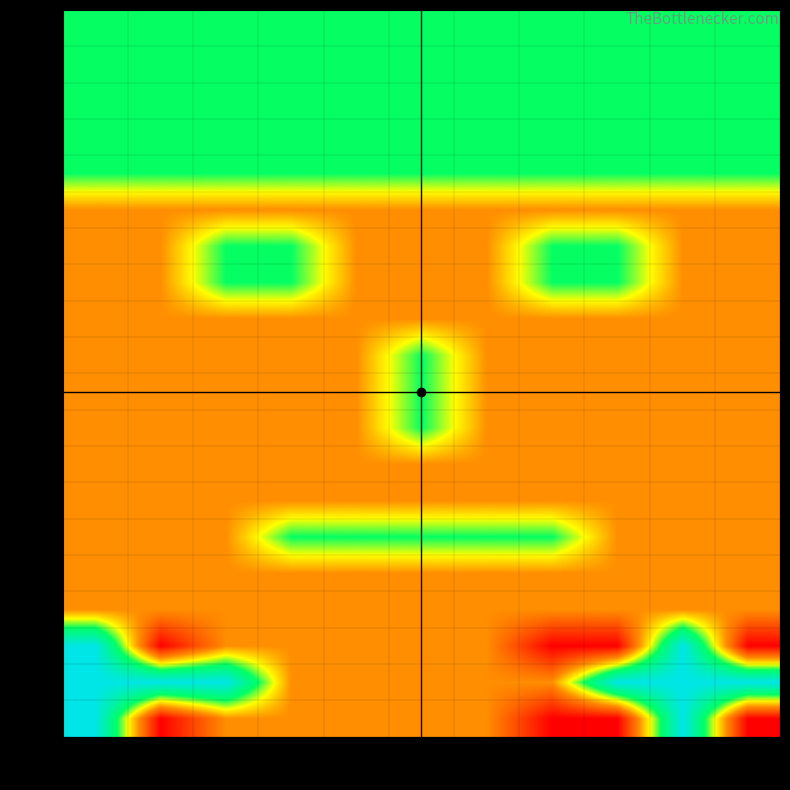

Reading left to right, transcribe all the data shown in this chart.

R0: C0=0.7	C1=0.7	C2=0.7	C3=0.7	C4=0.7	C5=0.7	C6=0.7	C7=0.7	C8=0.7	C9=0.7	C10=0.7
R1: C0=0.7	C1=0.7	C2=0.7	C3=0.7	C4=0.7	C5=0.7	C6=0.7	C7=0.7	C8=0.7	C9=0.7	C10=0.7
R2: C0=0.7	C1=0.7	C2=0.7	C3=0.7	C4=0.7	C5=0.7	C6=0.7	C7=0.7	C8=0.7	C9=0.7	C10=0.7
R3: C0=0.7	C1=0.7	C2=0.7	C3=0.7	C4=0.7	C5=0.7	C6=0.7	C7=0.7	C8=0.7	C9=0.7	C10=0.7
R4: C0=0.7	C1=0.7	C2=0.7	C3=0.7	C4=0.7	C5=0.7	C6=0.7	C7=0.7	C8=0.7	C9=0.7	C10=0.7
R5: C0=0.3	C1=0.3	C2=0.3	C3=0.3	C4=0.3	C5=0.3	C6=0.3	C7=0.3	C8=0.3	C9=0.3	C10=0.3
R6: C0=0.3	C1=0.3	C2=0.7	C3=0.7	C4=0.3	C5=0.3	C6=0.3	C7=0.7	C8=0.7	C9=0.3	C10=0.3
R7: C0=0.3	C1=0.3	C2=0.7	C3=0.7	C4=0.3	C5=0.3	C6=0.3	C7=0.7	C8=0.7	C9=0.3	C10=0.3
R8: C0=0.3	C1=0.3	C2=0.3	C3=0.3	C4=0.3	C5=0.3	C6=0.3	C7=0.3	C8=0.3	C9=0.3	C10=0.3
R9: C0=0.3	C1=0.3	C2=0.3	C3=0.3	C4=0.3	C5=0.7	C6=0.3	C7=0.3	C8=0.3	C9=0.3	C10=0.3
R10: C0=0.3	C1=0.3	C2=0.3	C3=0.3	C4=0.3	C5=0.7	C6=0.3	C7=0.3	C8=0.3	C9=0.3	C10=0.3
R11: C0=0.3	C1=0.3	C2=0.3	C3=0.3	C4=0.3	C5=0.7	C6=0.3	C7=0.3	C8=0.3	C9=0.3	C10=0.3
R12: C0=0.3	C1=0.3	C2=0.3	C3=0.3	C4=0.3	C5=0.3	C6=0.3	C7=0.3	C8=0.3	C9=0.3	C10=0.3
R13: C0=0.3	C1=0.3	C2=0.3	C3=0.3	C4=0.3	C5=0.3	C6=0.3	C7=0.3	C8=0.3	C9=0.3	C10=0.3
R14: C0=0.3	C1=0.3	C2=0.3	C3=0.7	C4=0.7	C5=0.7	C6=0.7	C7=0.7	C8=0.3	C9=0.3	C10=0.3
R15: C0=0.3	C1=0.3	C2=0.3	C3=0.3	C4=0.3	C5=0.3	C6=0.3	C7=0.3	C8=0.3	C9=0.3	C10=0.3
R16: C0=0.3	C1=0.3	C2=0.3	C3=0.3	C4=0.3	C5=0.3	C6=0.3	C7=0.3	C8=0.3	C9=0.3	C10=0.3
R17: C0=1.0	C1=0.0	C2=0.3	C3=0.3	C4=0.3	C5=0.3	C6=0.3	C7=0.0	C8=0.0	C9=1.0	C10=0.0
R18: C0=1.0	C1=1.0	C2=1.0	C3=0.3	C4=0.3	C5=0.3	C6=0.3	C7=0.3	C8=1.0	C9=1.0	C10=1.0
R19: C0=1.0	C1=0.0	C2=0.3	C3=0.3	C4=0.3	C5=0.3	C6=0.3	C7=0.0	C8=0.0	C9=1.0	C10=0.0